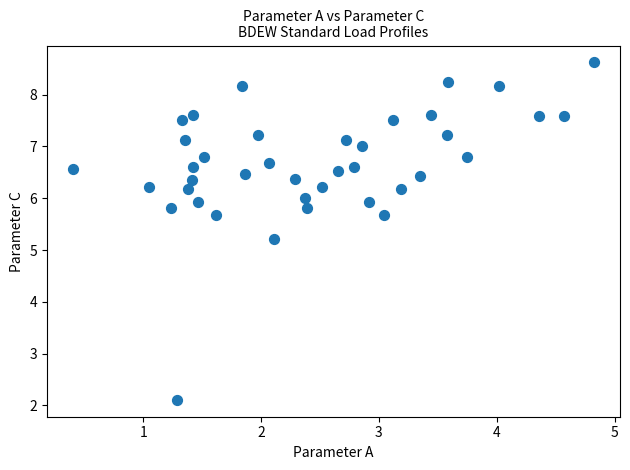

What Y value in the scatter plot is closest to 5?

5.2